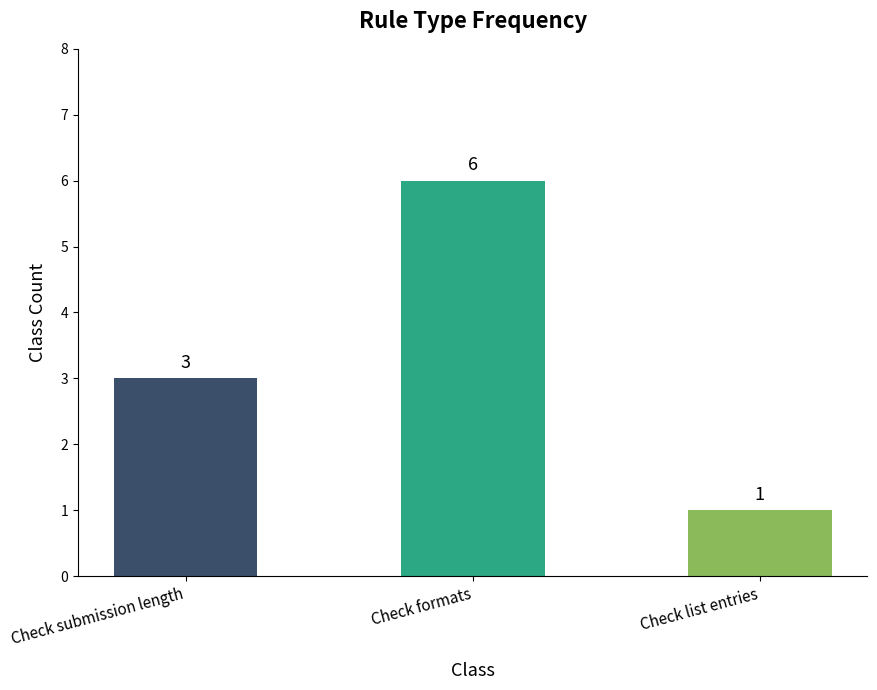

What is the difference between the maximum and minimum values?

5